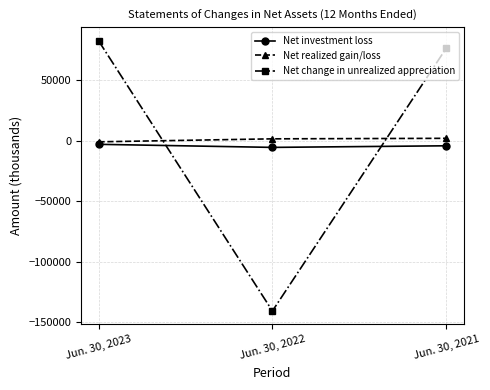

The value of Net change in unrealized appreciation at Jun. 30, 2021 is 107170. True or false?

False